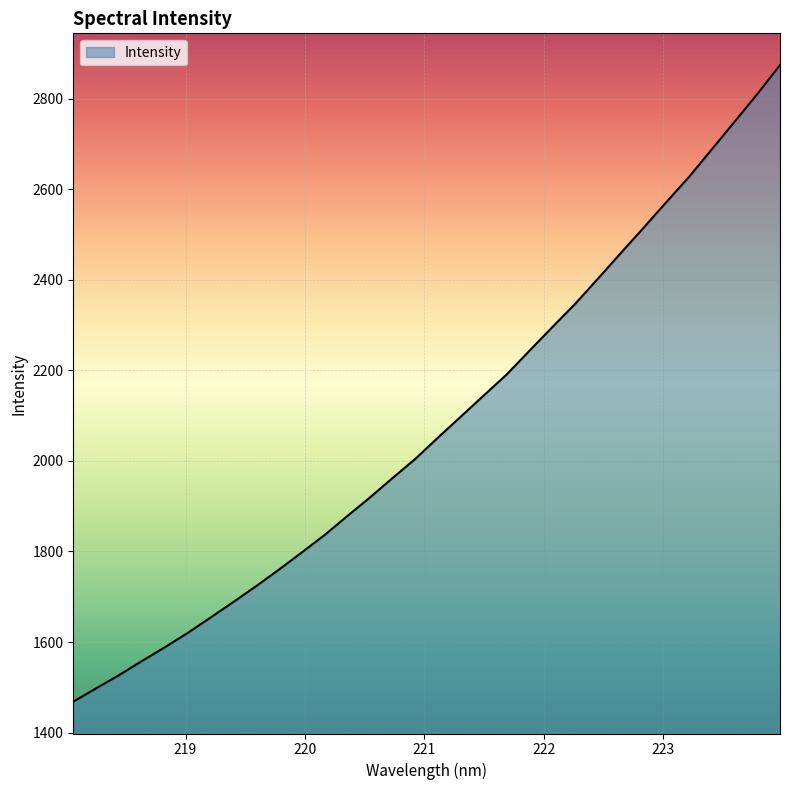

What is the difference between the maximum and minimum values?

1406.3